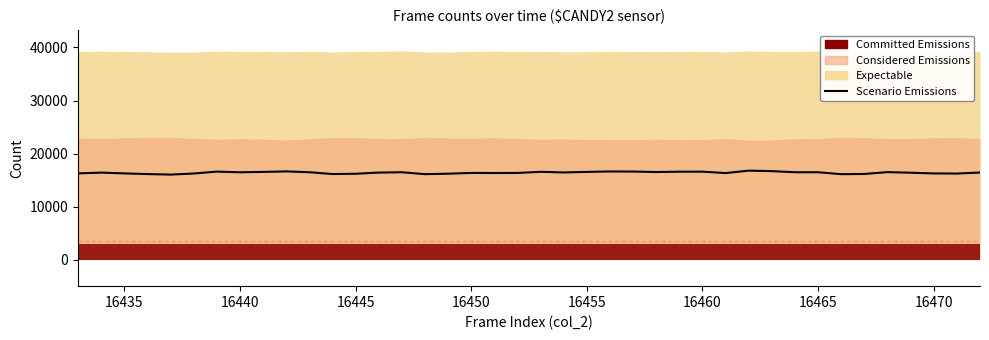

Reading left to right, extract all data points from this chart.

16261	16406	16260	16133	16033	16238	16594	16469	16539	16635	16479	16138	16191	16414	16474	16118	16204	16347	16331	16345	16556	16438	16539	16623	16606	16519	16575	16589	16318	16779	16682	16478	16476	16112	16153	16501	16386	16255	16228	16421